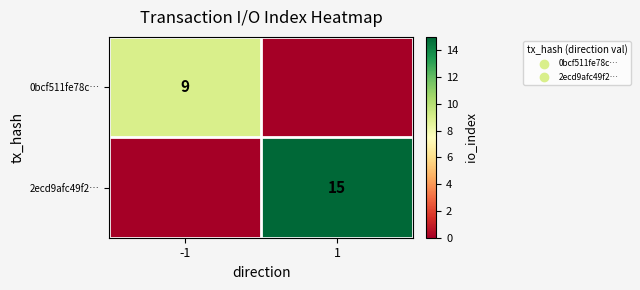

True or false: 0bcf511fe78c… has a value of 9 at -1.

True